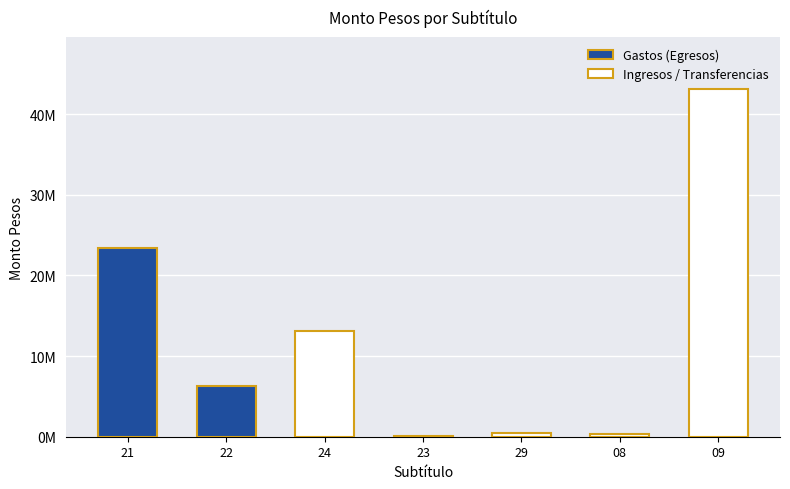

What is the difference between the maximum and second lowest values?

42774332